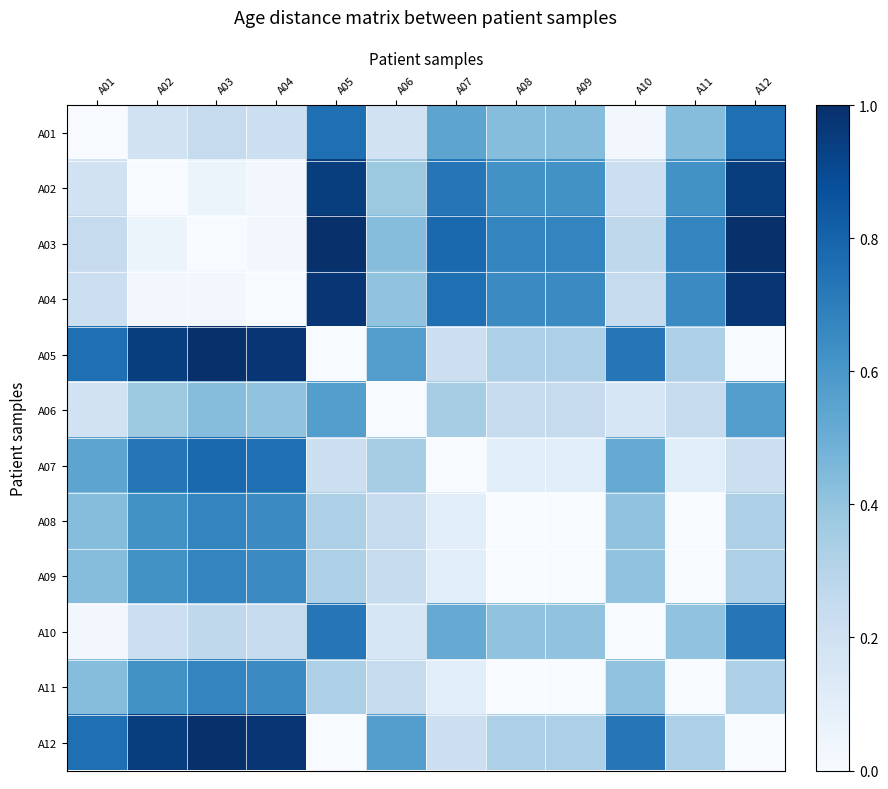

What is the maximum value shown in the chart?

1.0